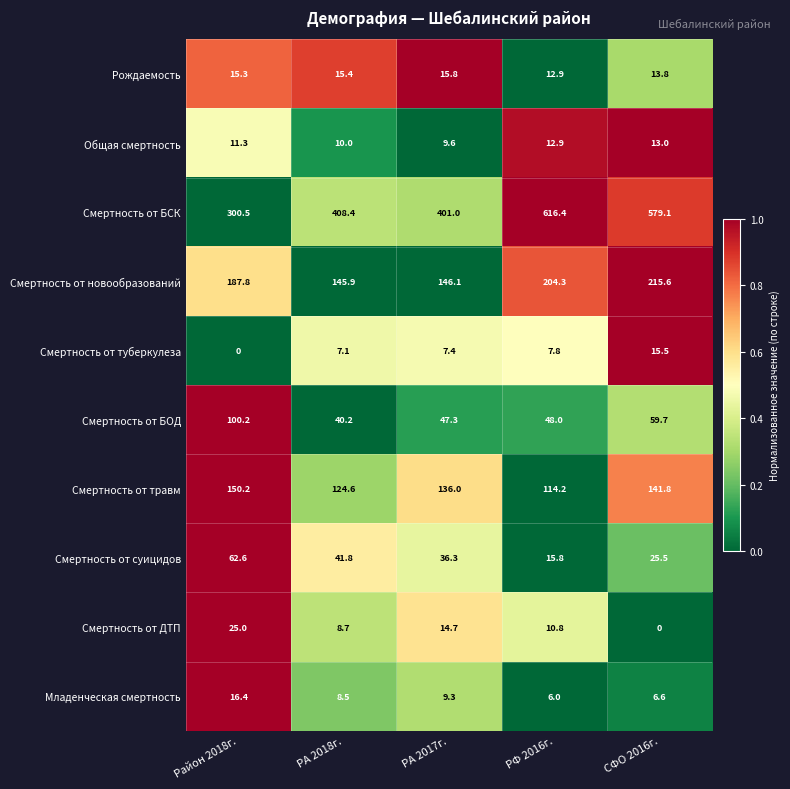

What is the approximate value of Смертность от суицидов at РФ 2016г.?

15.8